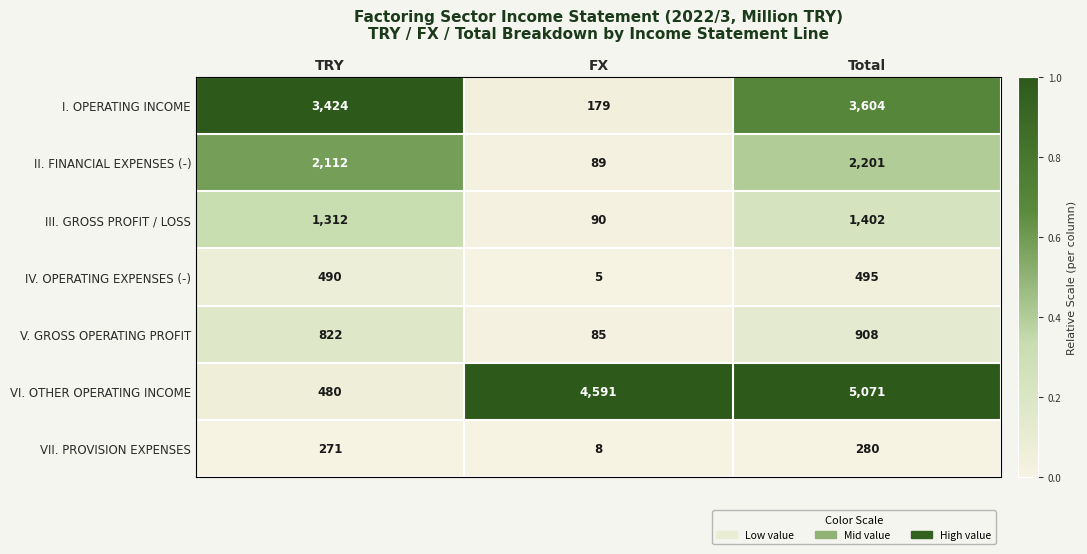

The value of V. GROSS OPERATING PROFIT at Total is 908. True or false?

True